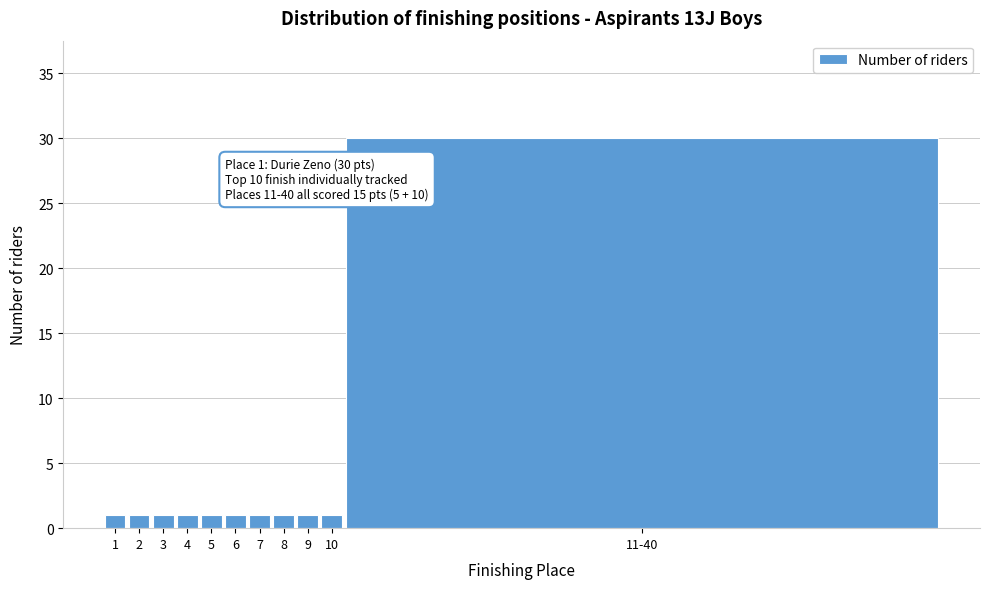

Reading left to right, transcribe all the data shown in this chart.

1=1	2=1	3=1	4=1	5=1	6=1	7=1	8=1	9=1	10=1	11-40=30